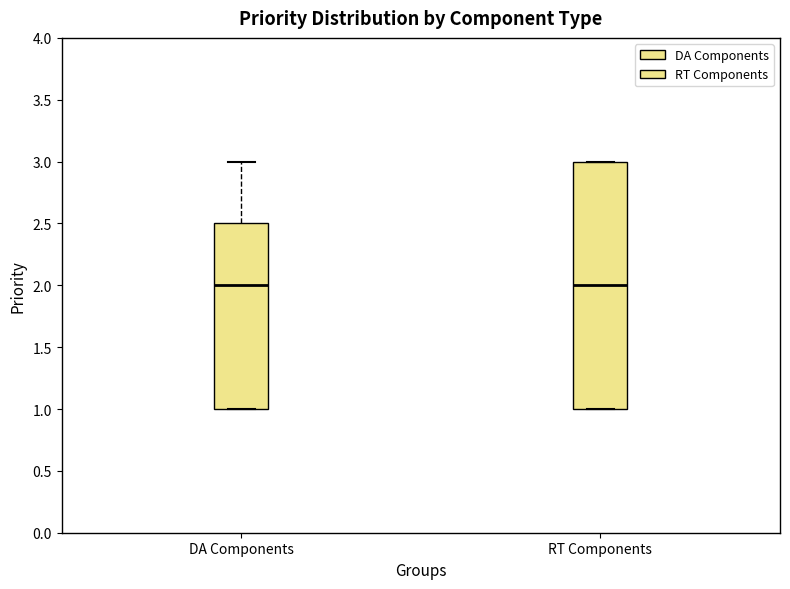

Reading left to right, transcribe this box plot: for each box, give where its median line is, the range the box spans, and where its two whiskers end, as read against the y-axis. The values are not printed on the chart, so give them approximately, as read against the axis.

DA Components: median 2.0, box 1.0 to 2.5, whiskers 1.0 to 3.0
RT Components: median 2.0, box 1.0 to 3.0, whiskers 1.0 to 3.0